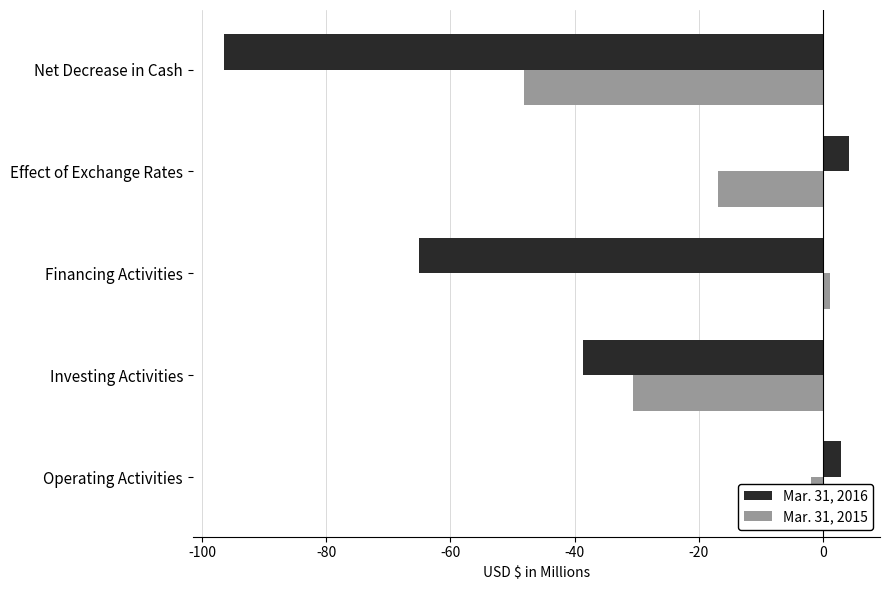

Which series has the largest range (max minus min)?

Mar. 31, 2016